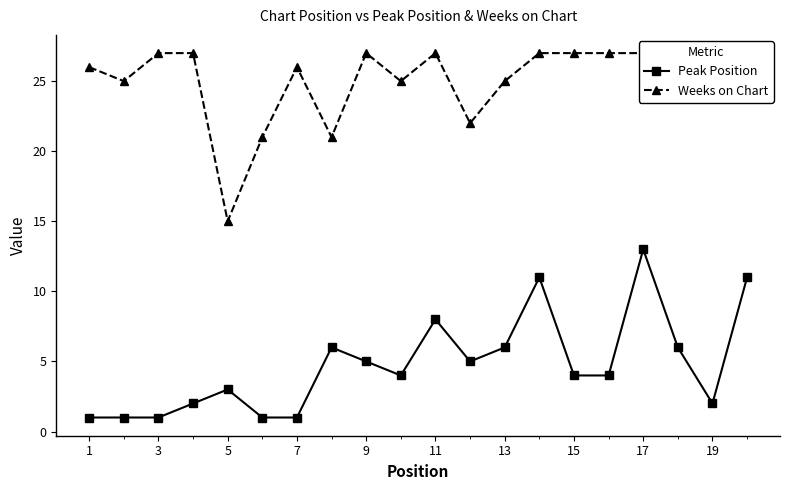

Is it true that Peak Position equals 1 at 3?

True